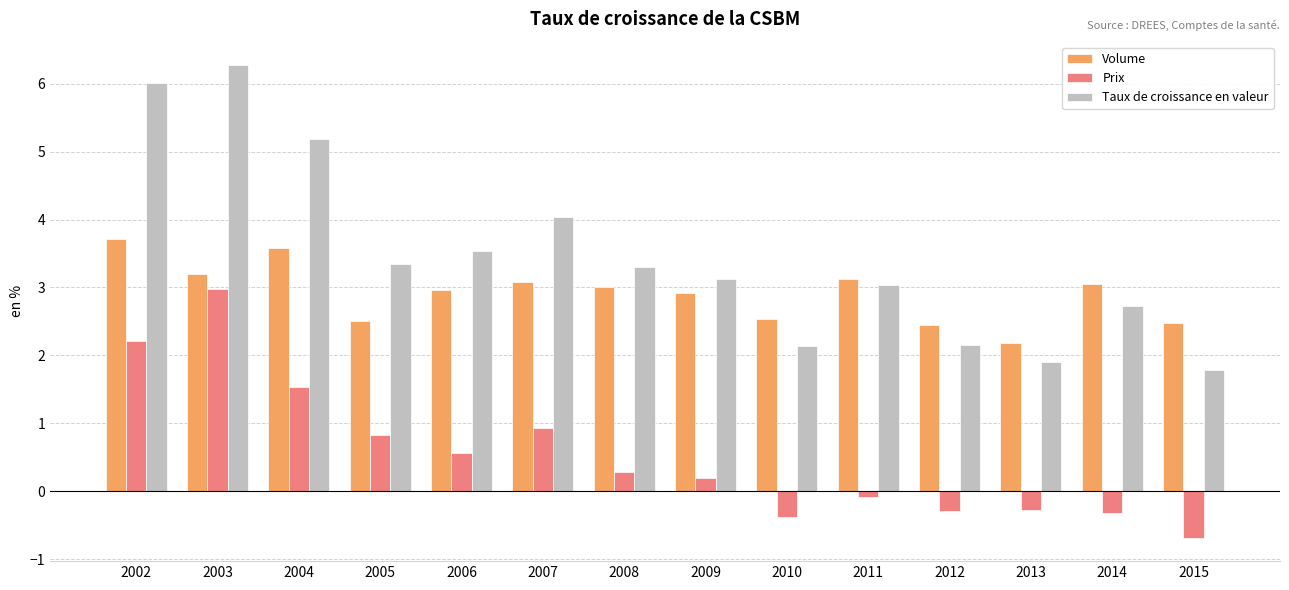

What is the minimum value for Prix?

-0.7